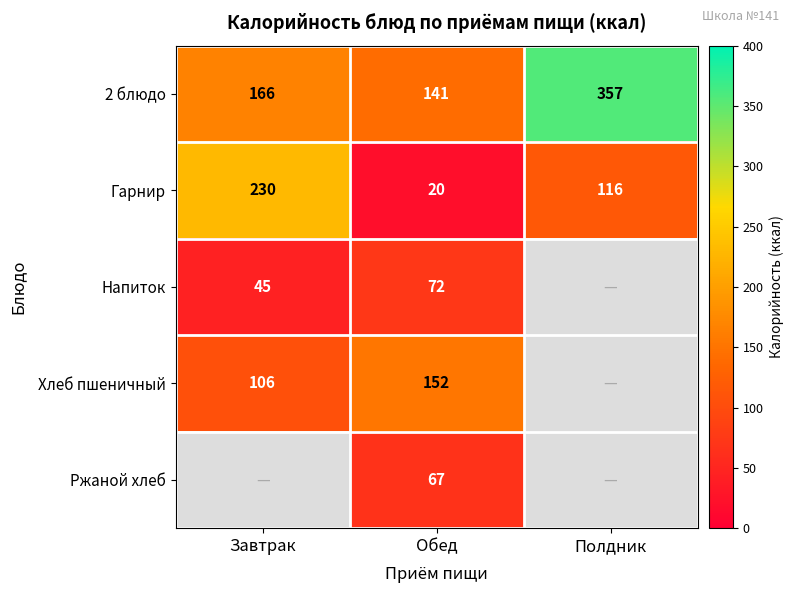

Which category has the highest value across all series?

Полдник